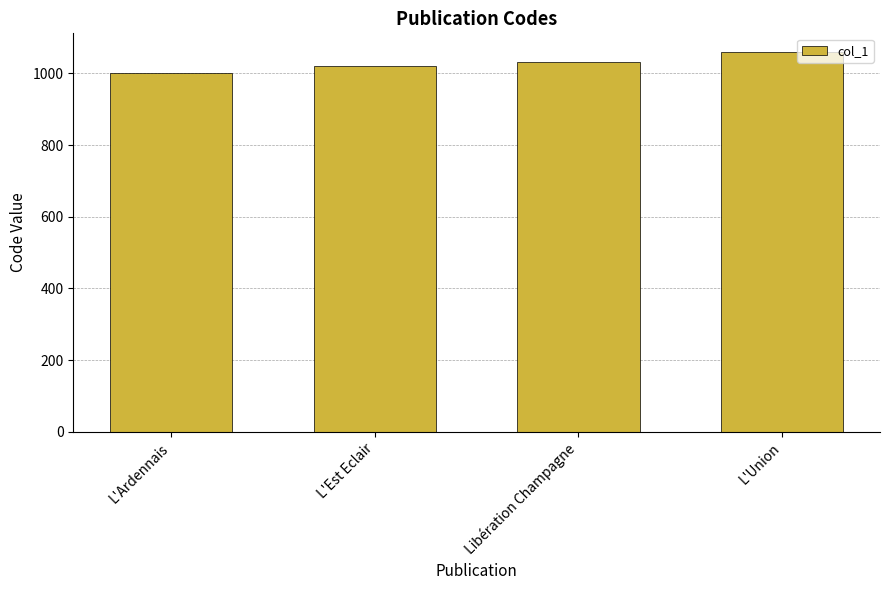

The chart shows a value of 266 at Libération Champagne. True or false?

False